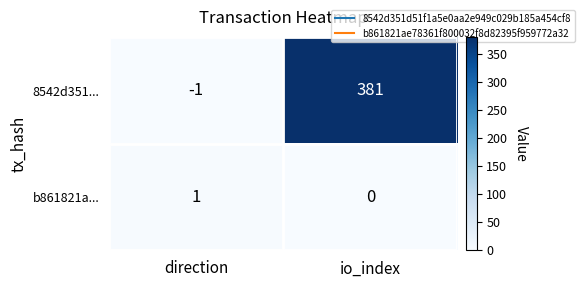

Rank the series by their maximum value, from lowest to highest.

b861821a..., 8542d351...